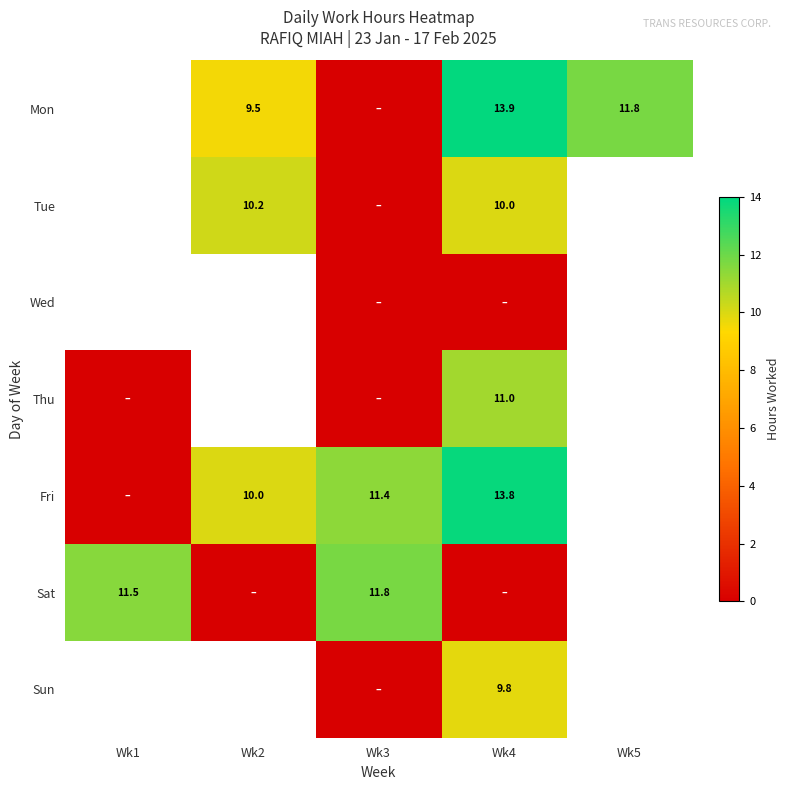

The value of Fri at Wk4 is 7.7. True or false?

False